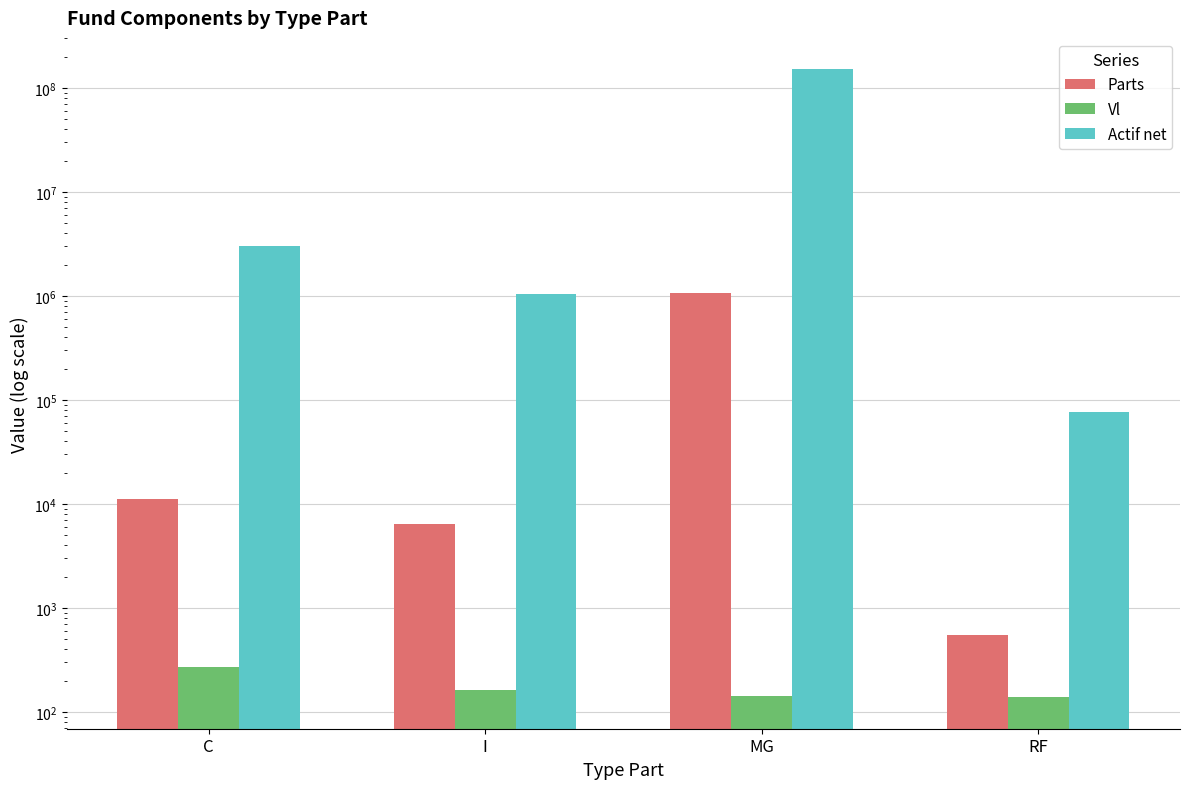

Count the number of categories in the chart.

4